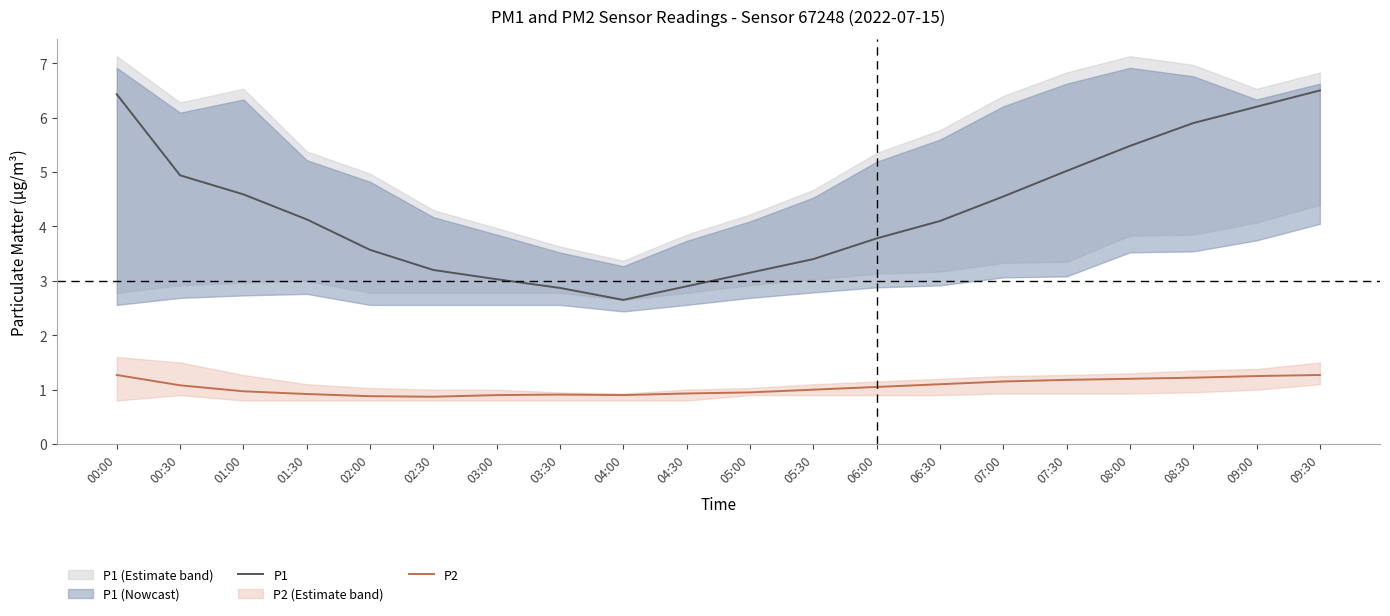

Is it true that P1 equals 6.6 at 01:00?

False